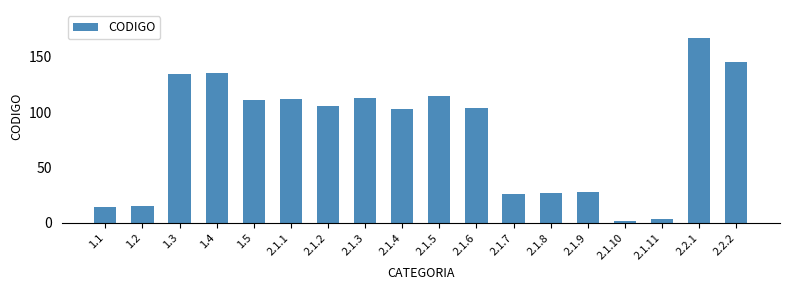

What is the difference between the values at 1.5 and 1.3?

23